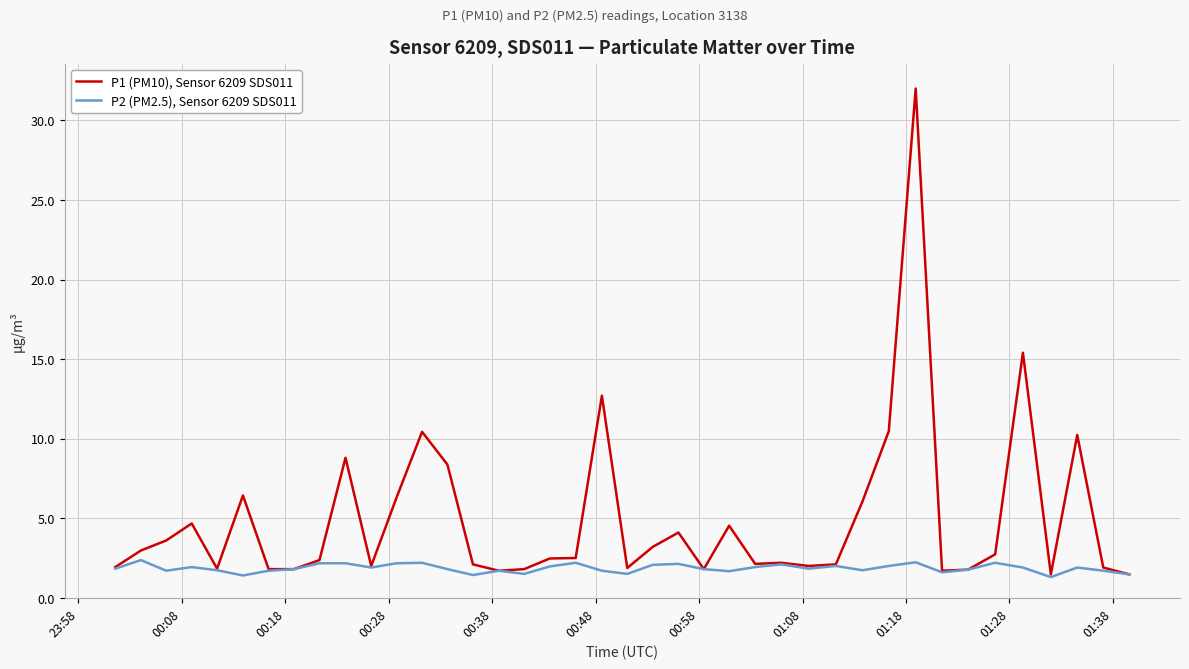

What is the maximum value for P1 (PM10), Sensor 6209 SDS011?

32.0